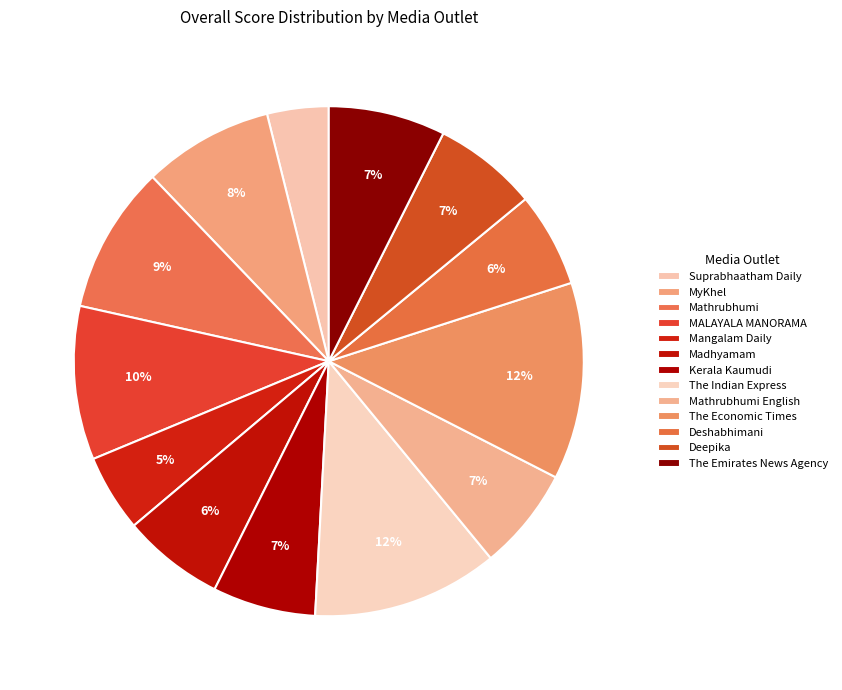

How many segments does this pie chart have?

13